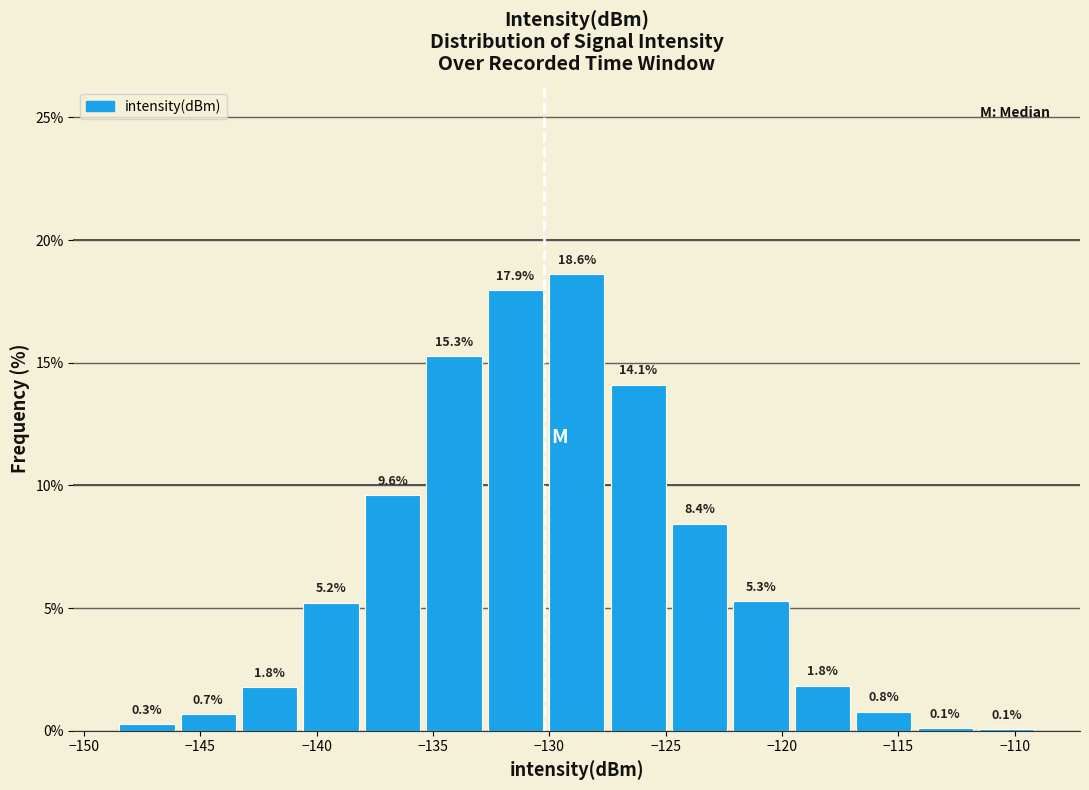

Reading left to right, list every bar in this chart as the range it spans on the x-axis followed by its height. The bar edges are not printed on the chart, so give them approximately, as read against the axis.

-148.5 to -146.0: 0.3
-146.0 to -143.5: 0.7
-143.5 to -140.5: 1.8
-140.5 to -138.0: 5.2
-138.0 to -135.5: 9.6
-135.5 to -133.0: 15.3
-133.0 to -130.0: 17.9
-130.0 to -127.5: 18.6
-127.5 to -125.0: 14.1
-125.0 to -122.0: 8.4
-122.0 to -119.5: 5.3
-119.5 to -117.0: 1.8
-117.0 to -114.5: 0.8
-114.5 to -111.5: 0.1
-111.5 to -109.0: 0.1